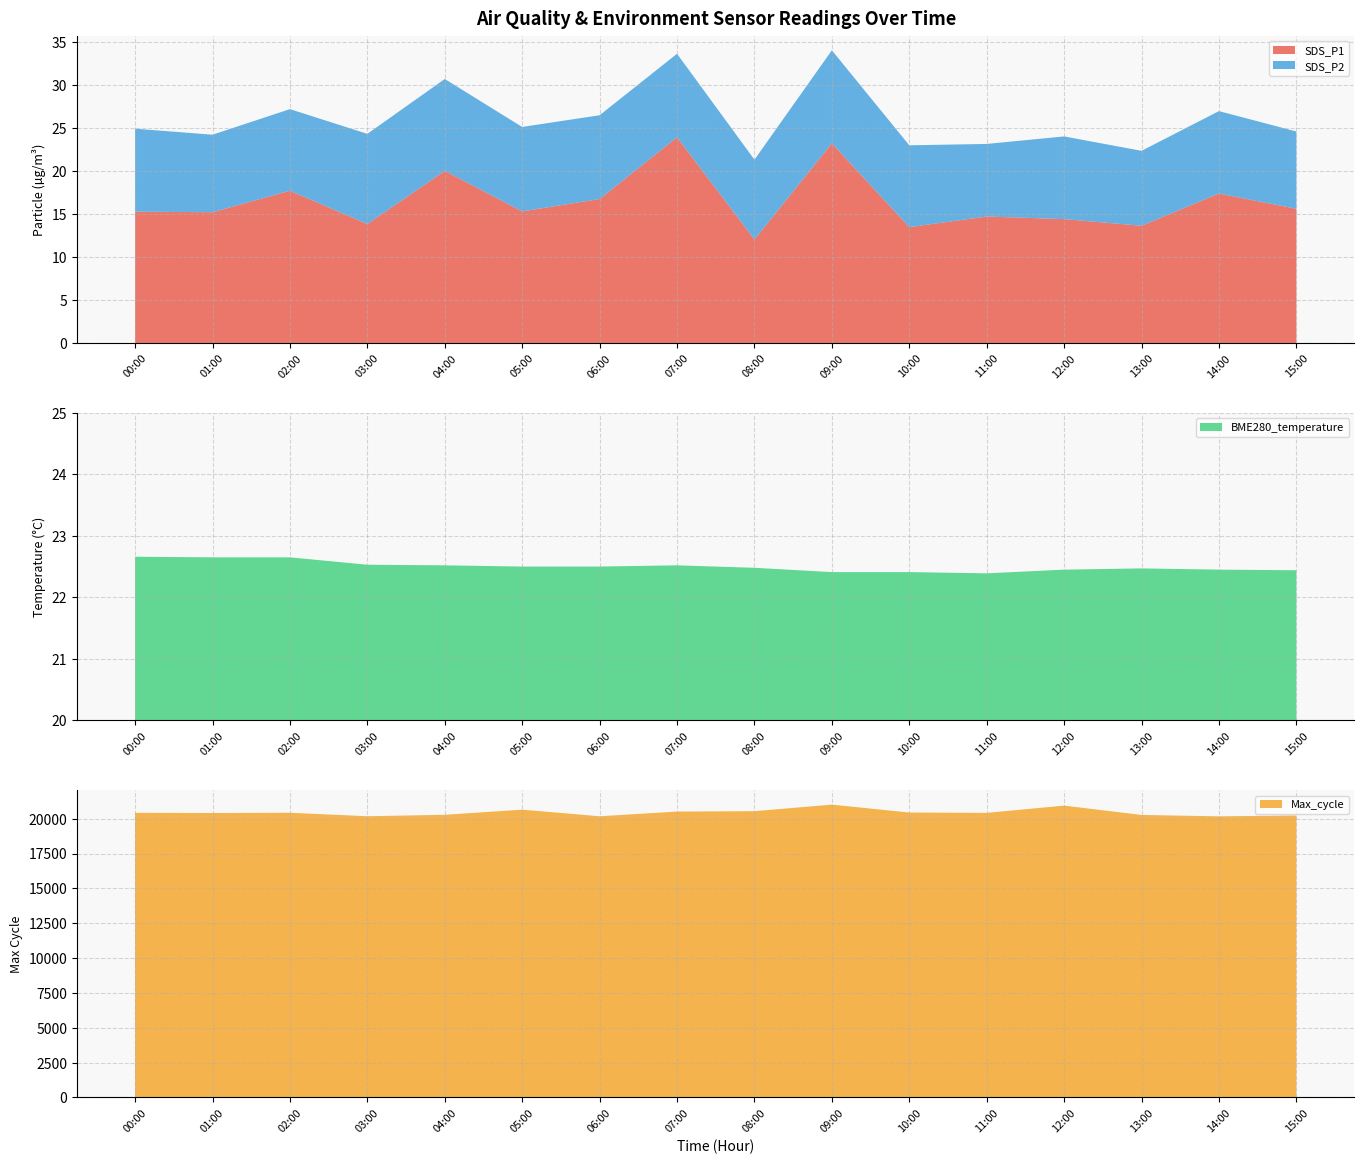

The SDS_P1 series shows 23.2 at 09:00. True or false?

True